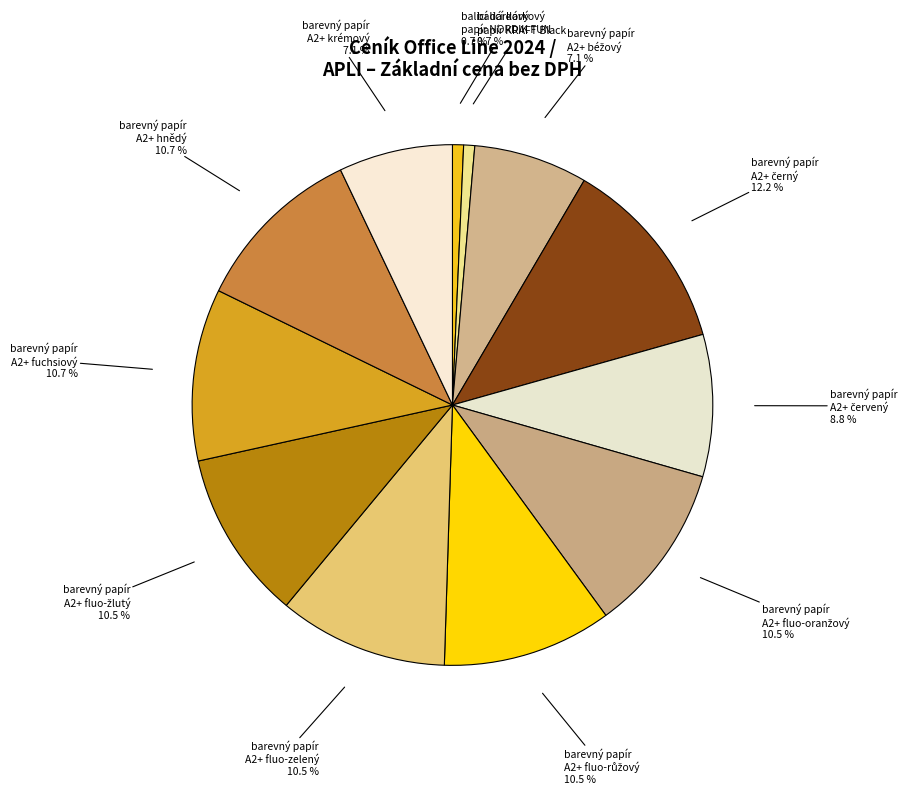

Is barevný papír A2+ krémový the majority of the pie?

No